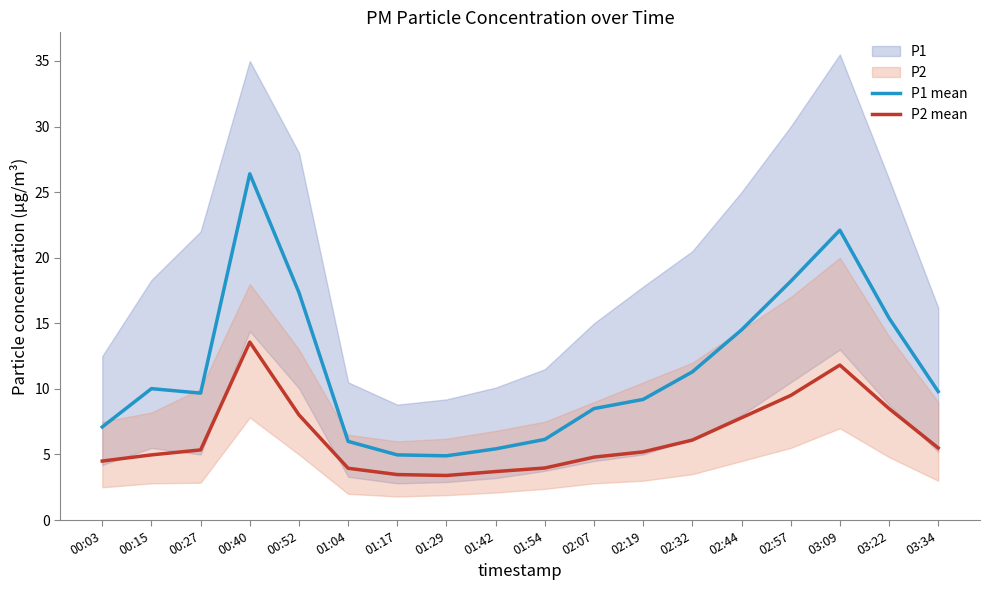

Where does the P1 mean series first go above 9?

00:15